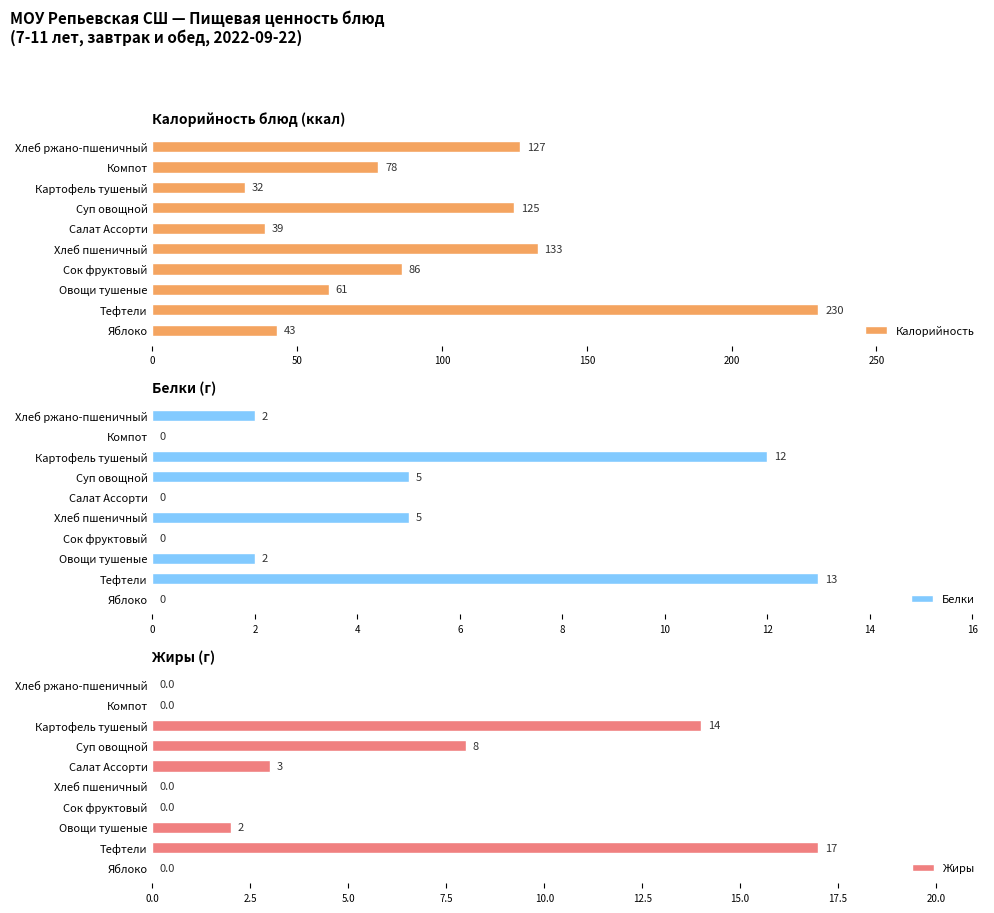

What is the sum of the Калорийность values at Тефтели and Овощи тушеные?

291